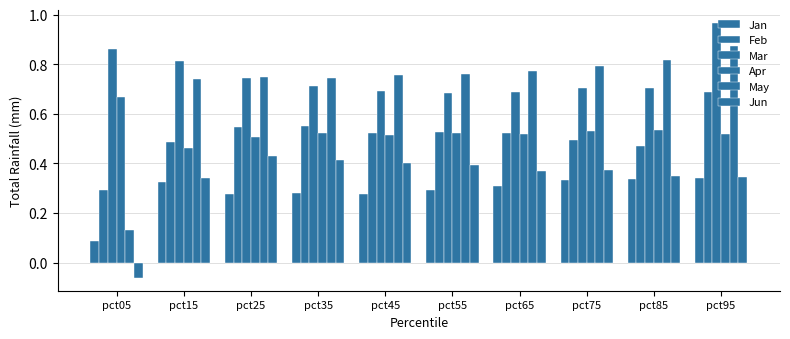

How many groups of bars are there?

10